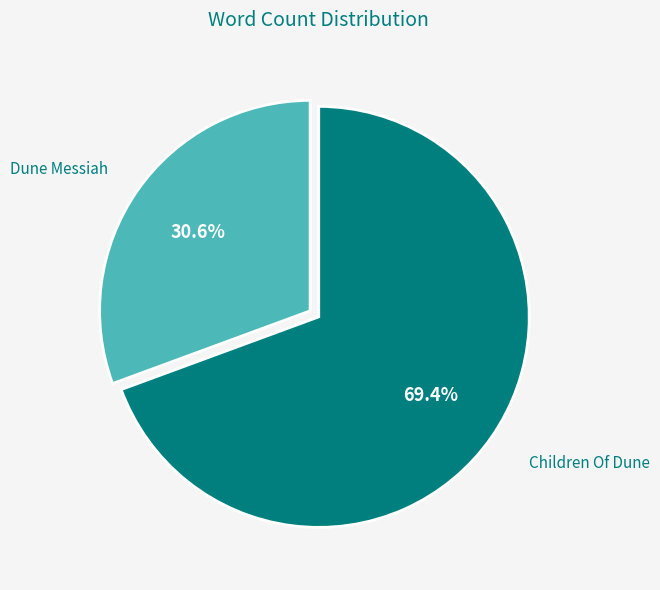

To the nearest percent, what is the difference between the largest and smallest slice percentages?

39%